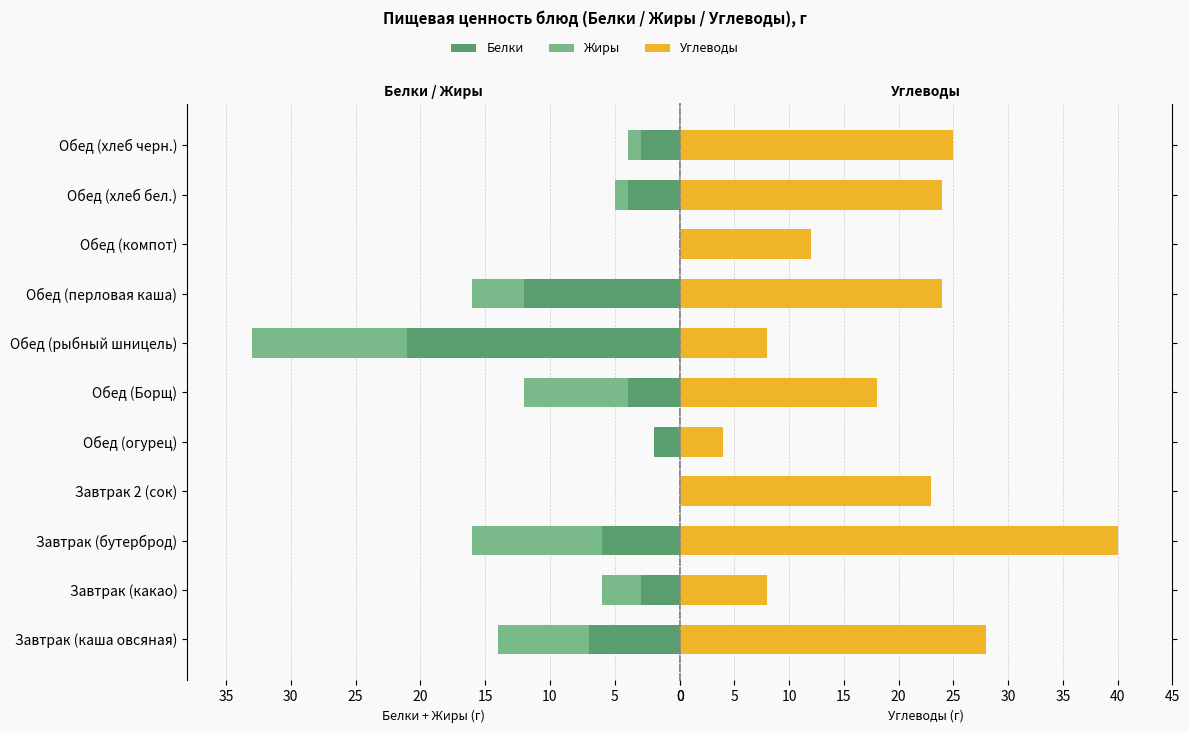

True or false: Углеводы has a value of 28 at Завтрак (каша овсяная).

True